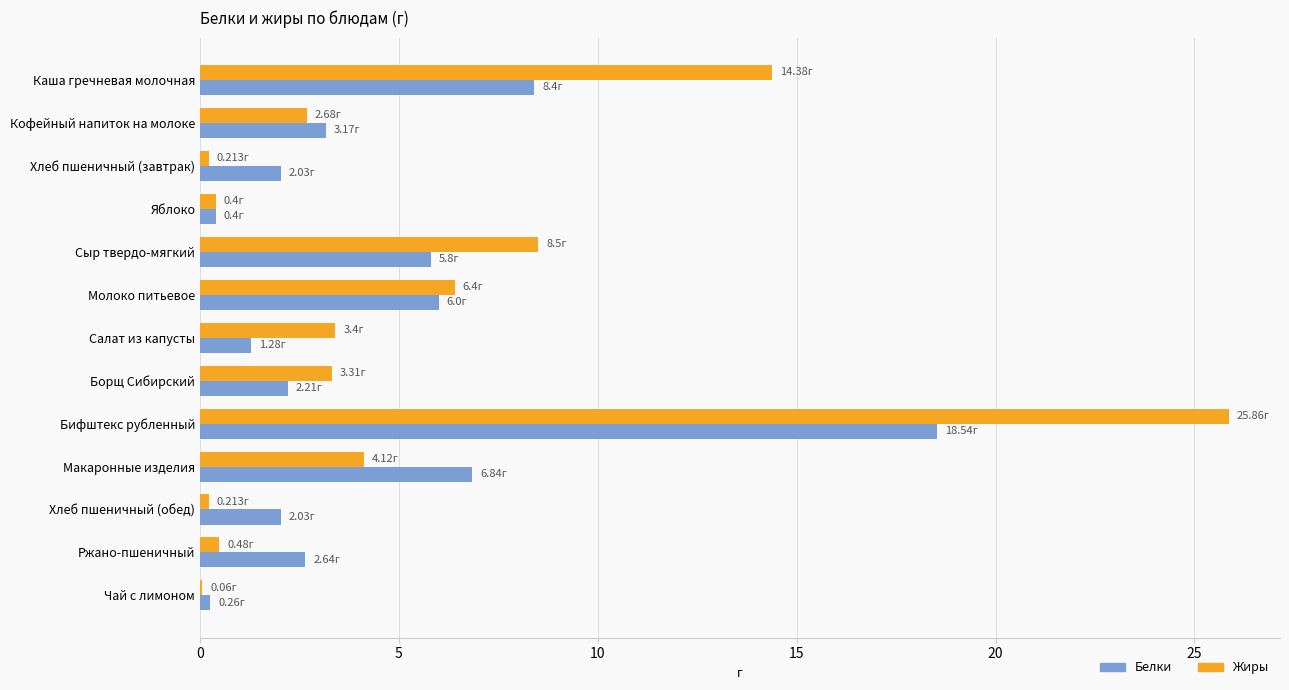

Between Яблоко and Сыр твердо-мягкий, which series saw the biggest shift?

Жиры